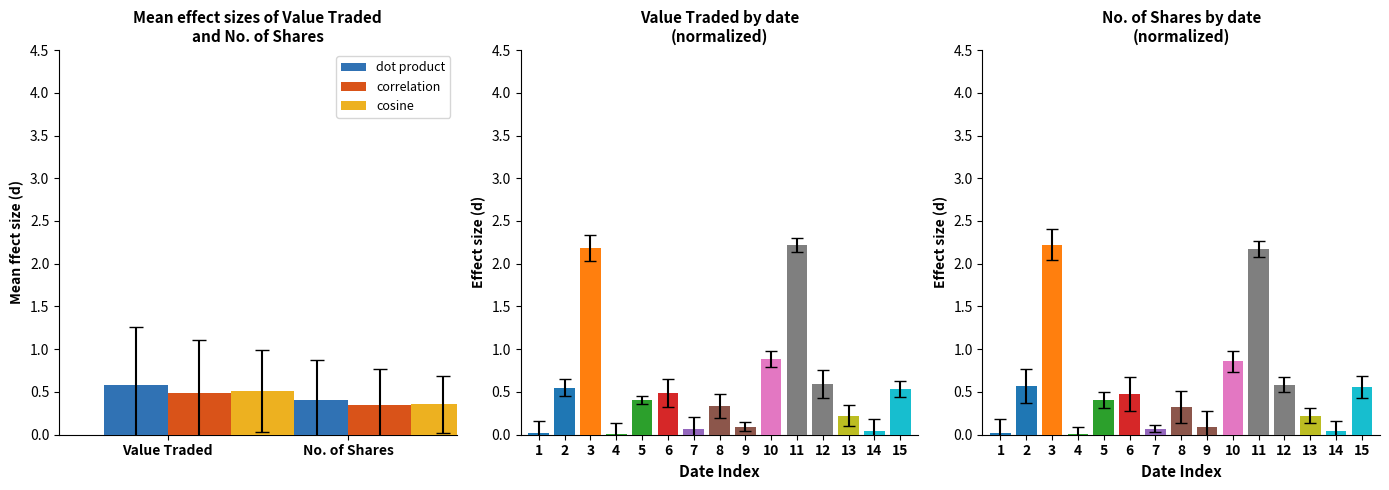

What is the highest value of the dot product series?

0.6